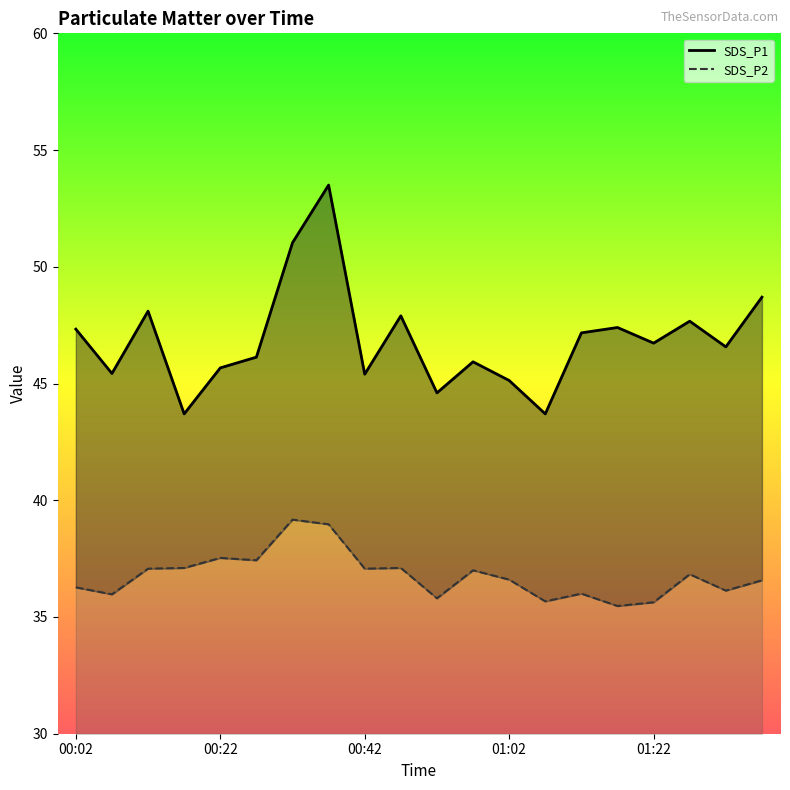

The SDS_P2 series shows 14.9 at 01:12. True or false?

False